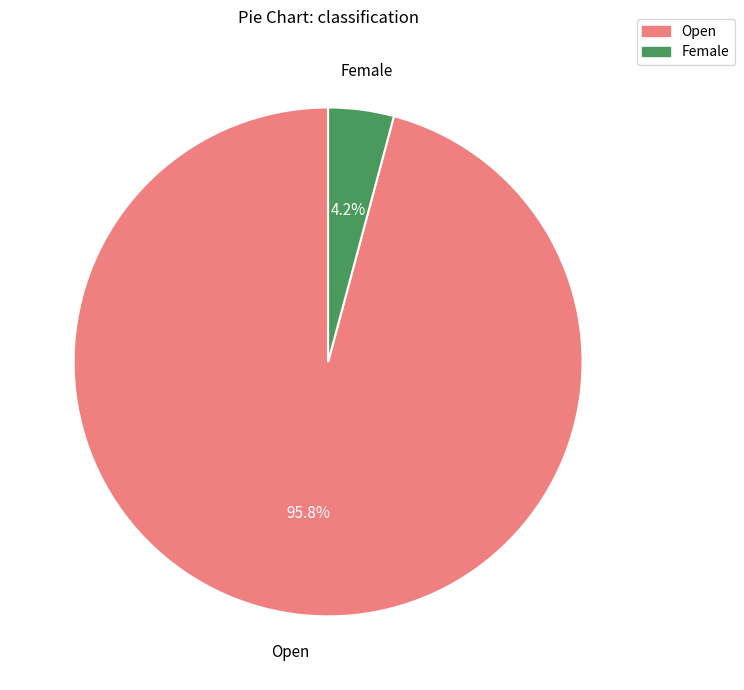

Combined, what portion of the pie is Female and Open?

100.0%